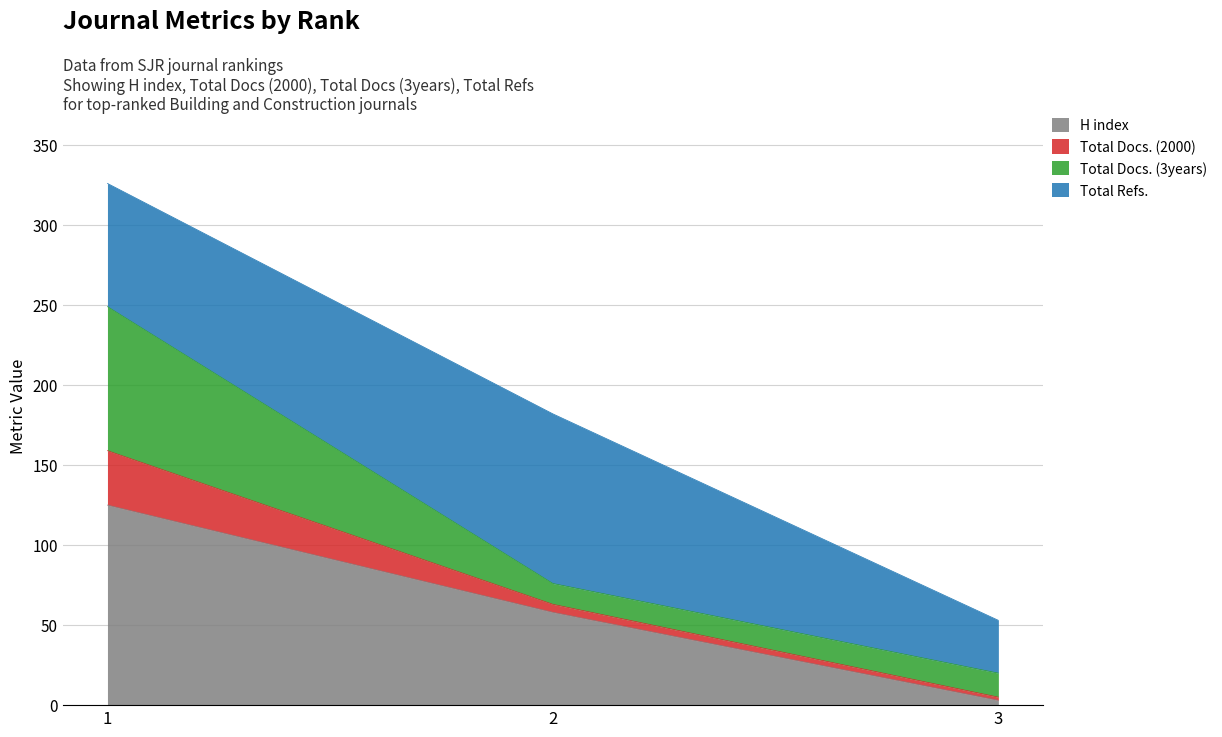

At which label is H index closest to 64?

2